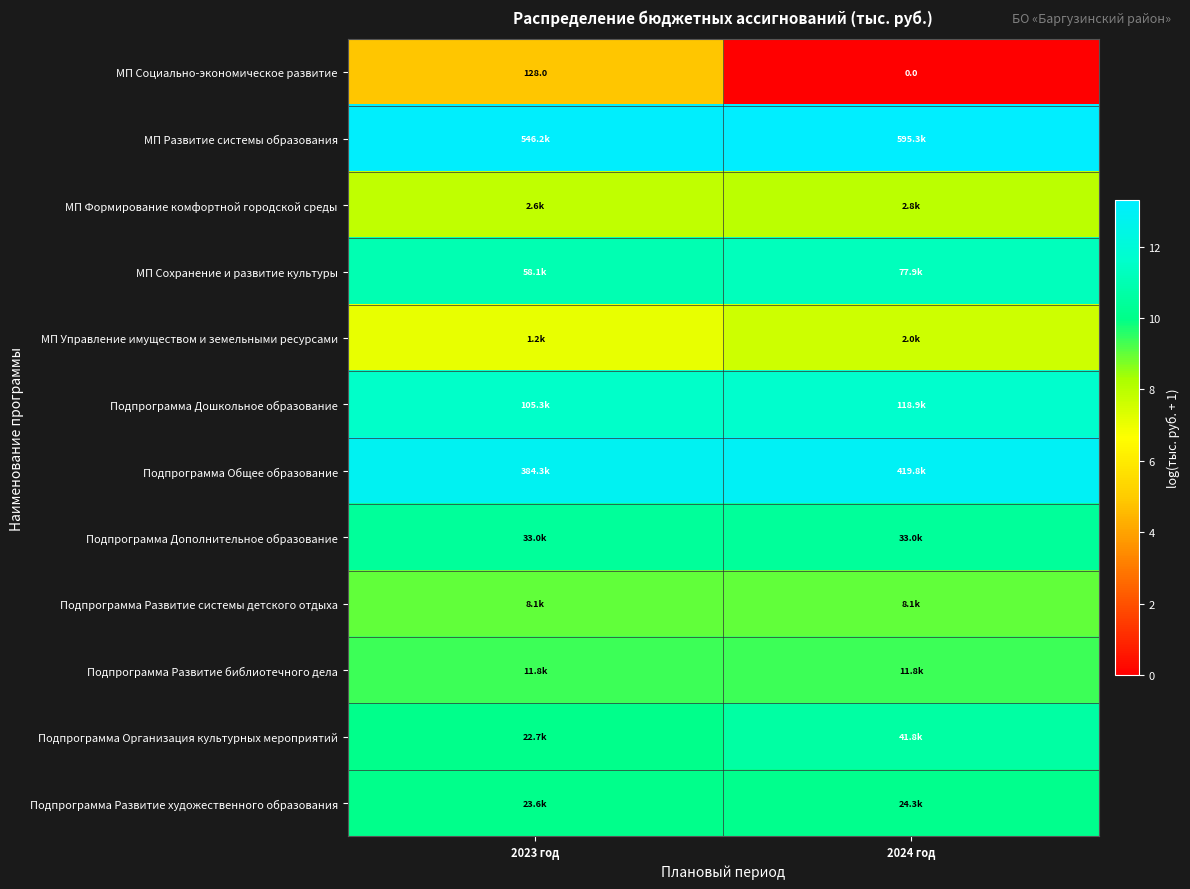

What is the maximum value shown in the chart?

13.3